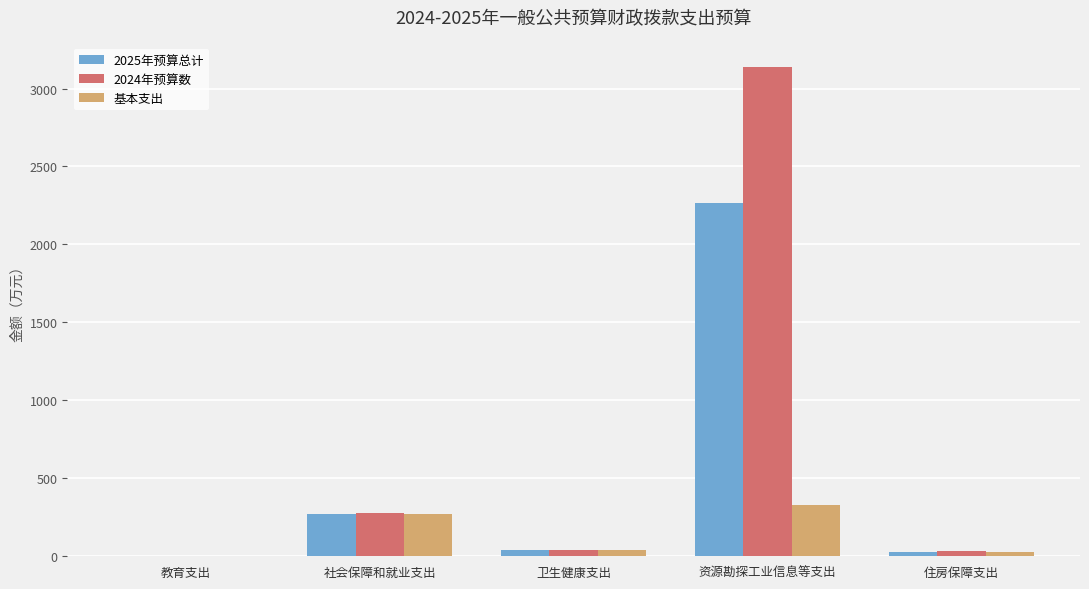

Is the value of 基本支出 at 住房保障支出 greater than the value of 2025年预算总计 at 资源勘探工业信息等支出?

No